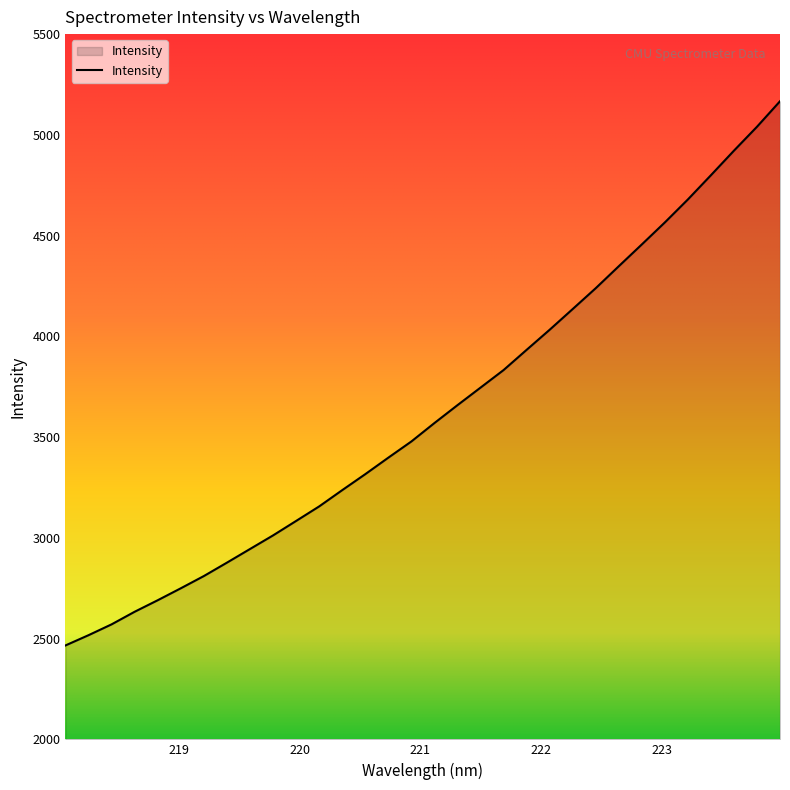

What is the smallest value displayed?

2466.0